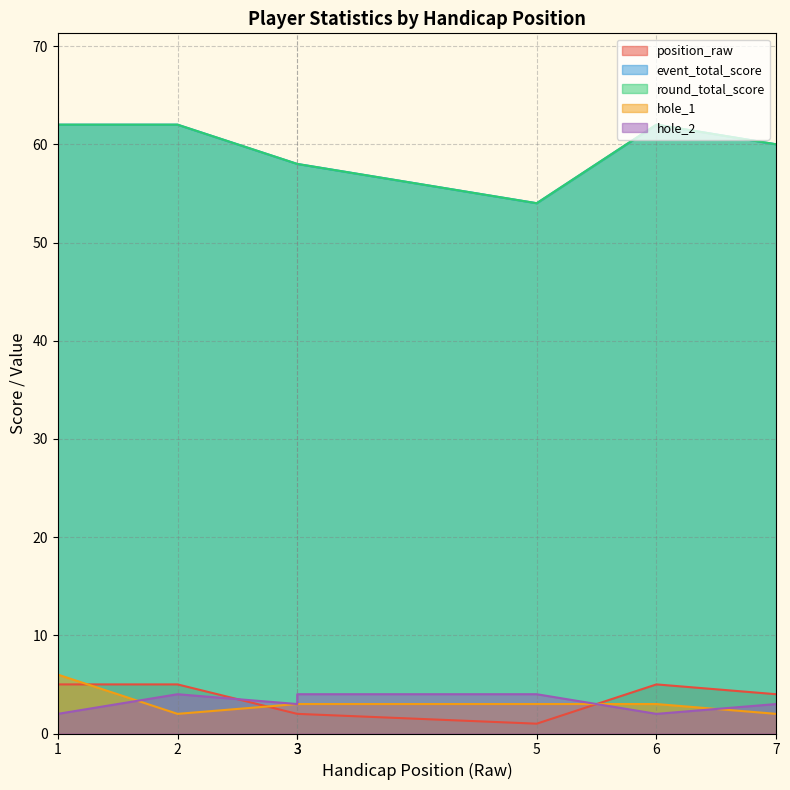

What are all the series names shown in the legend?

position_raw, event_total_score, round_total_score, hole_1, hole_2